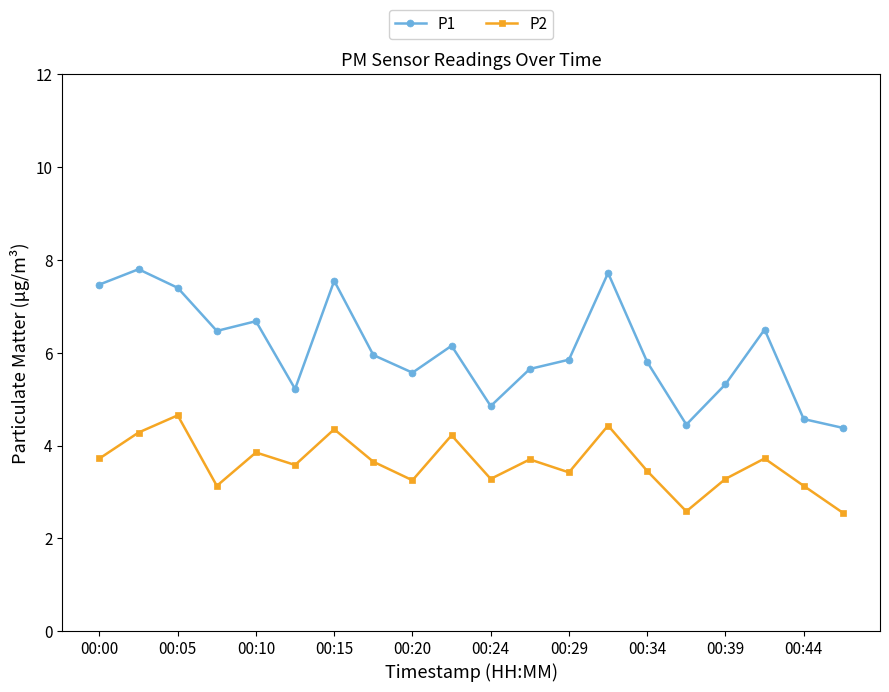

Which series has the largest total across all categories?

P1